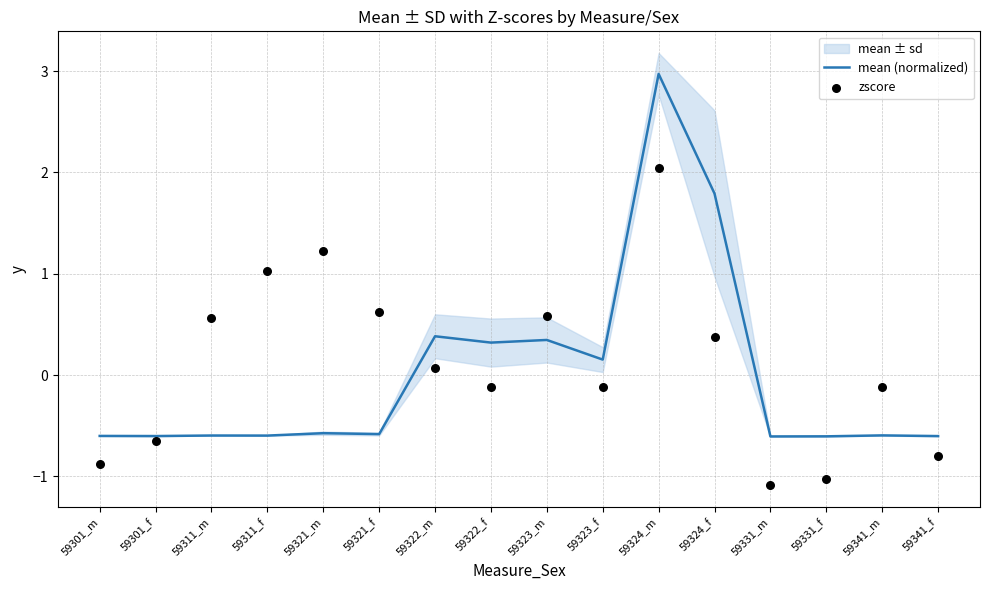

What is the total value across all series at 59331_f?

-1.6